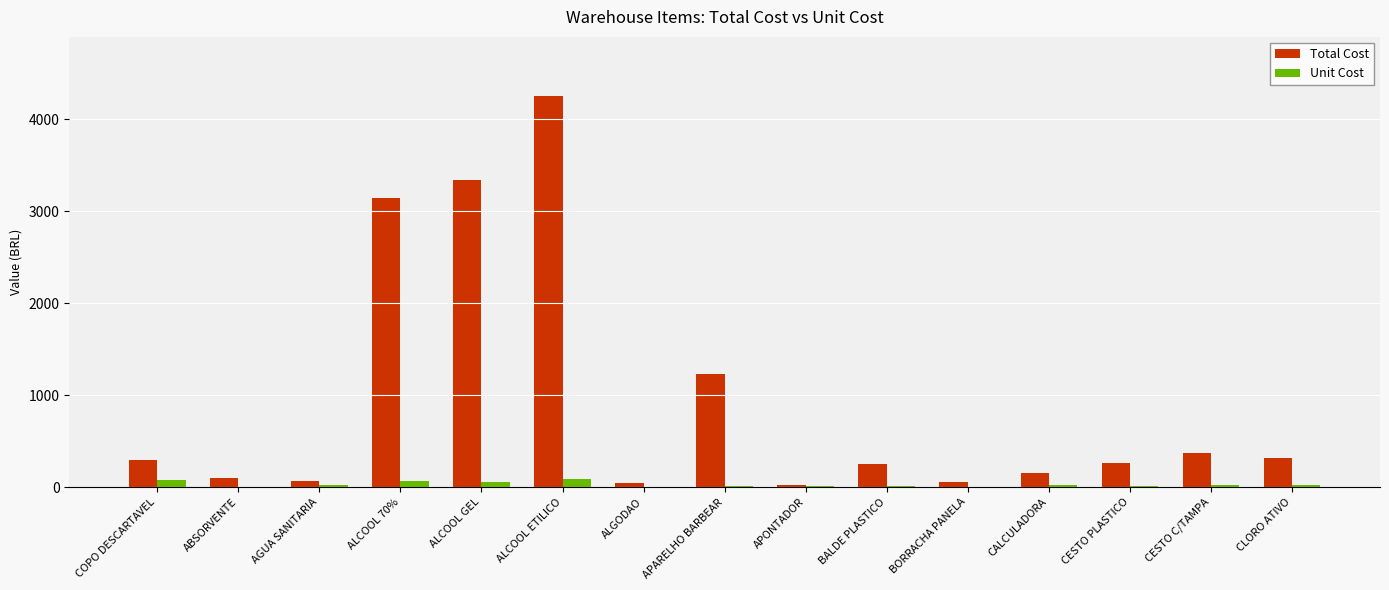

True or false: Total Cost has a value of 1806.5 at APARELHO BARBEAR.

False